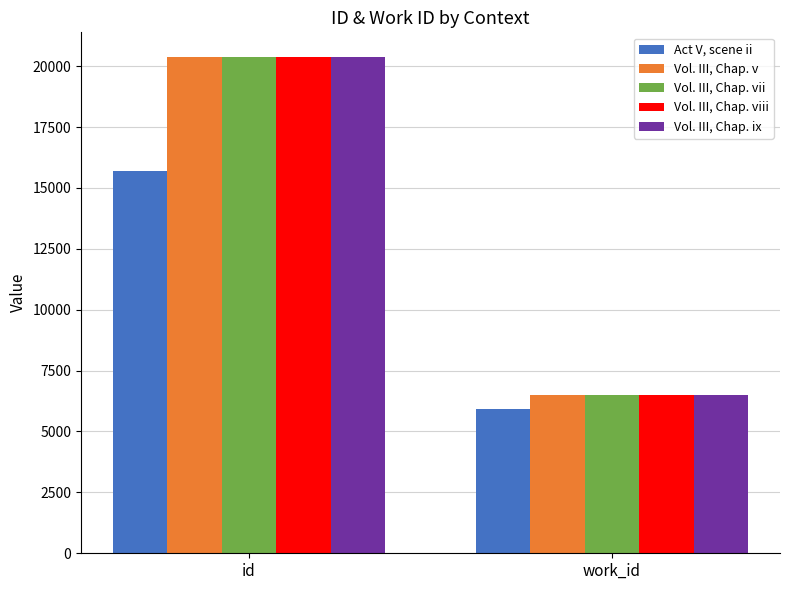

What position from the right is work_id?

1